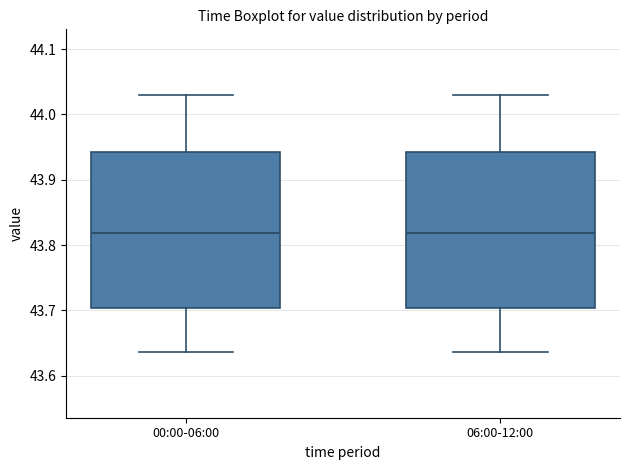

Reading left to right, read every box against the y-axis: the position of its median line, the range the box covers, and the ends of its whiskers. The values are not printed on the chart, so give them approximately, as read against the axis.

00:00-06:00: median 43.82, box 43.70 to 43.94, whiskers 43.64 to 44.03
06:00-12:00: median 43.82, box 43.70 to 43.94, whiskers 43.64 to 44.03